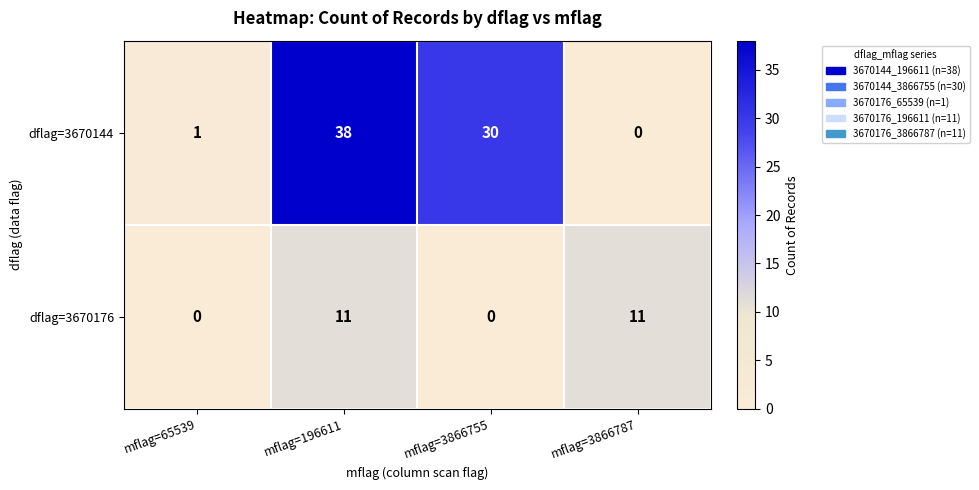

What is the difference between the dflag=3670144 values at mflag=3866787 and mflag=3866755?

30